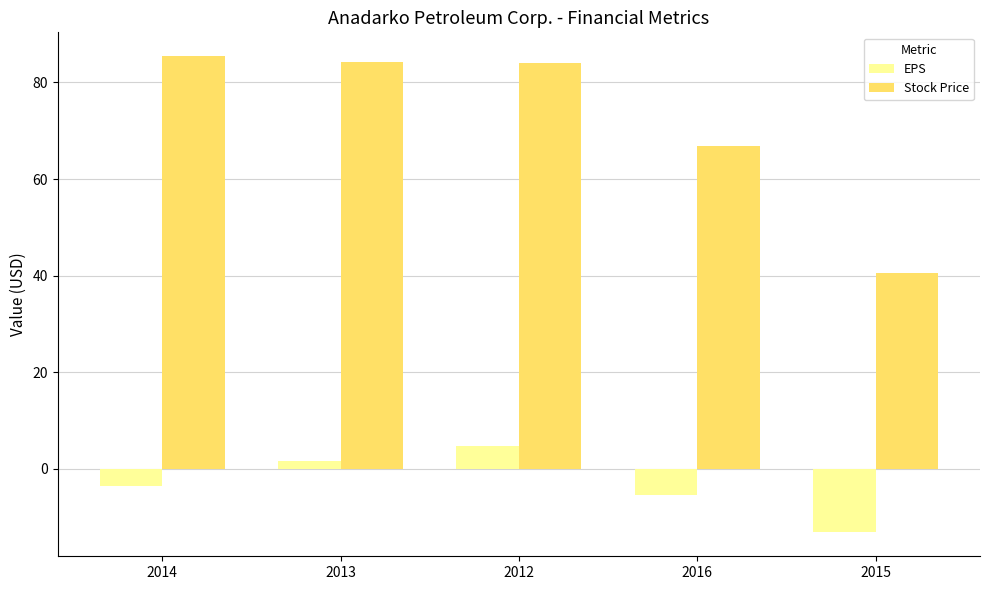

What is the lowest value of the Stock Price series?

40.5